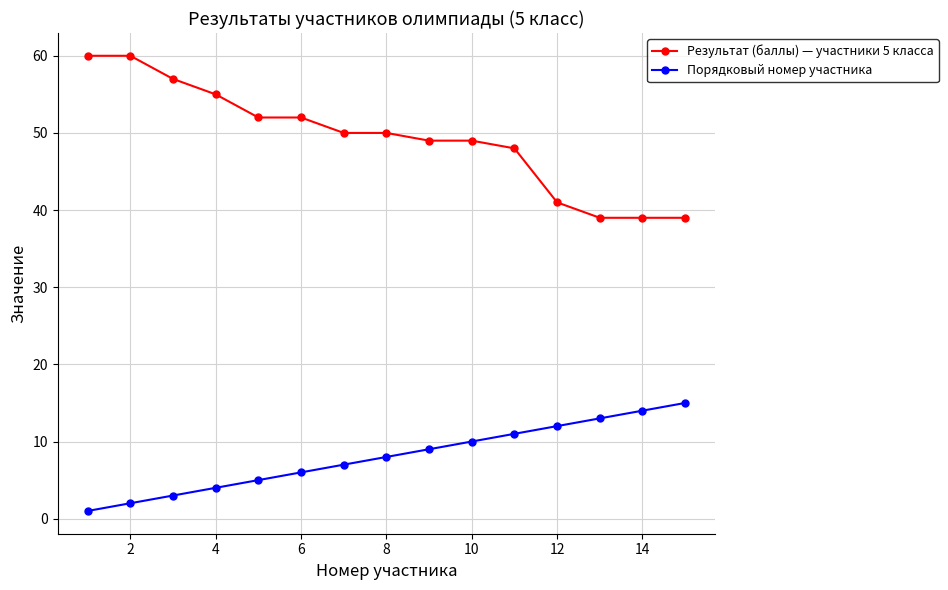

At how many categories does at least one series exceed 25?

15